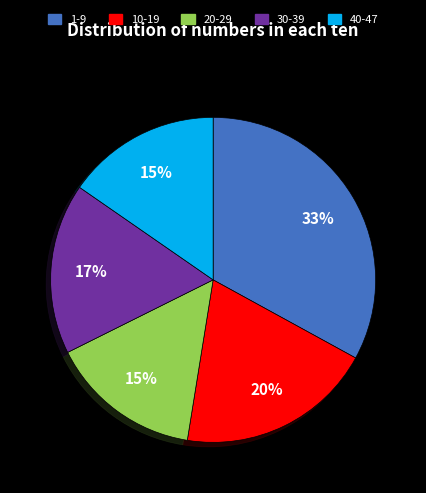

Is there a majority slice in this chart?

No